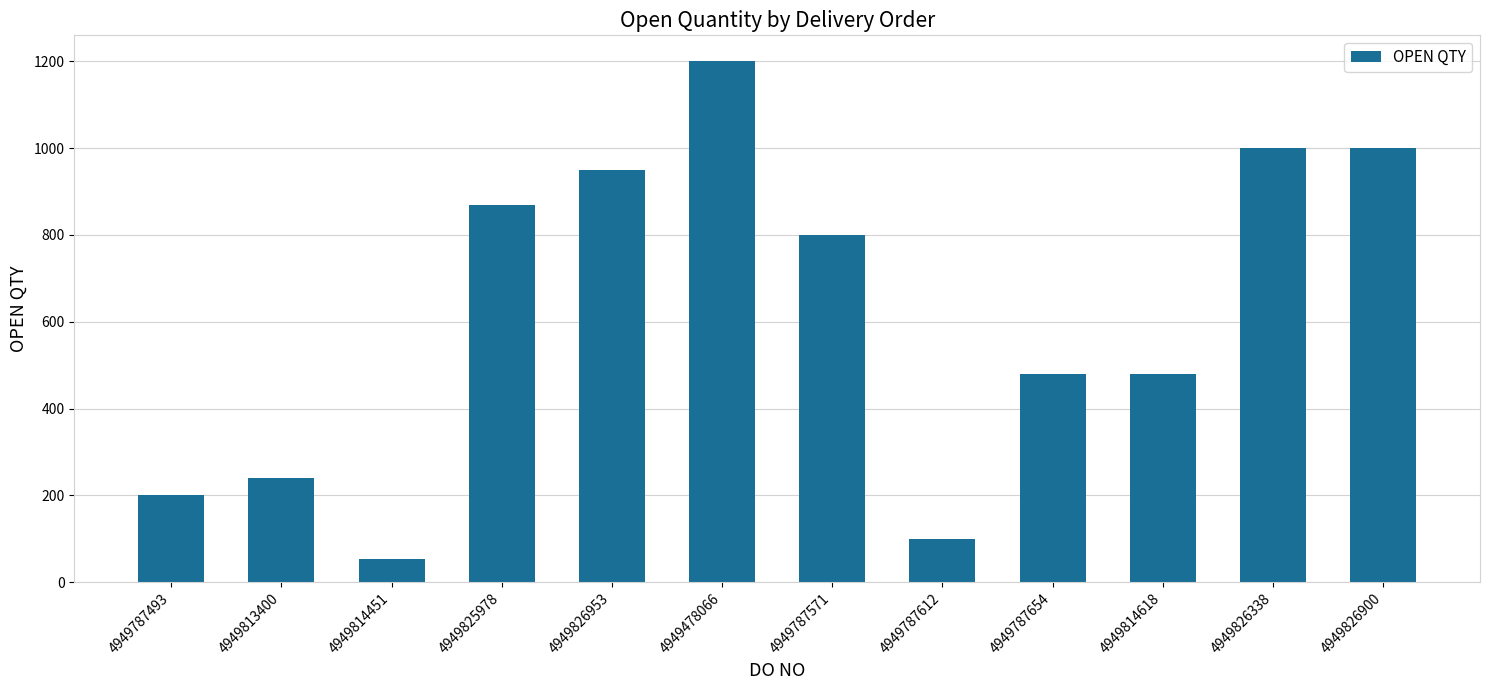

Between 4949813400 and 4949814451, which is larger?

4949813400